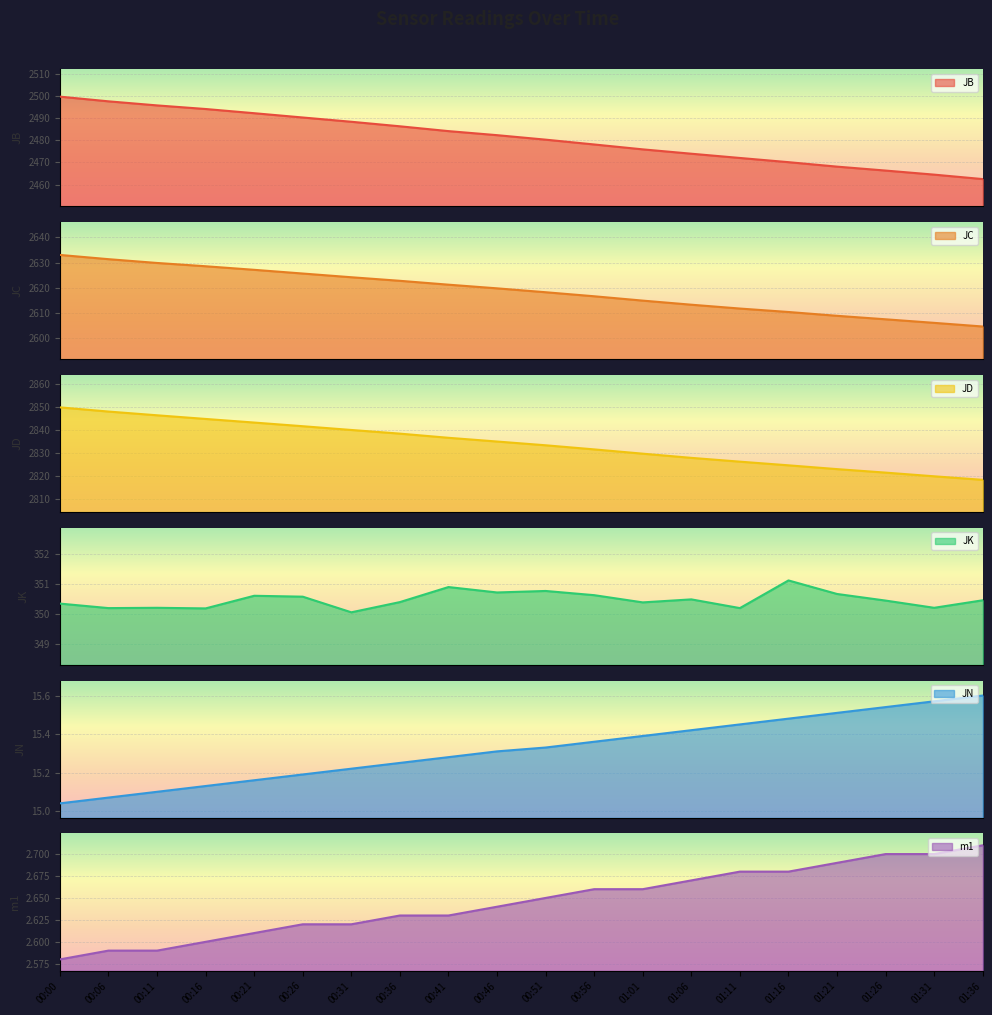

What is the difference between the highest and lowest values at 00:56?

2828.9